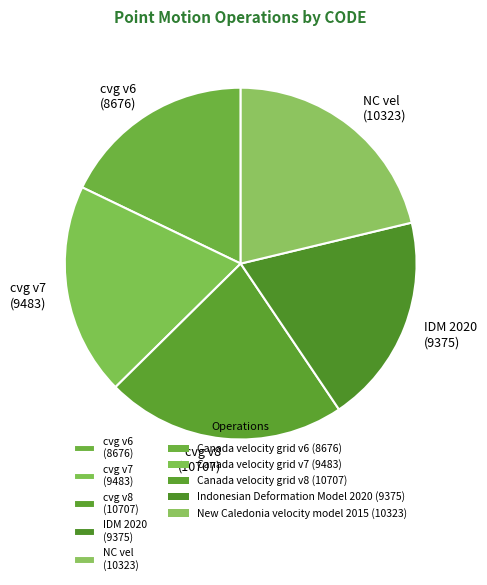

Is it true that IDM 2020 (9375) is 29% of the pie?

False